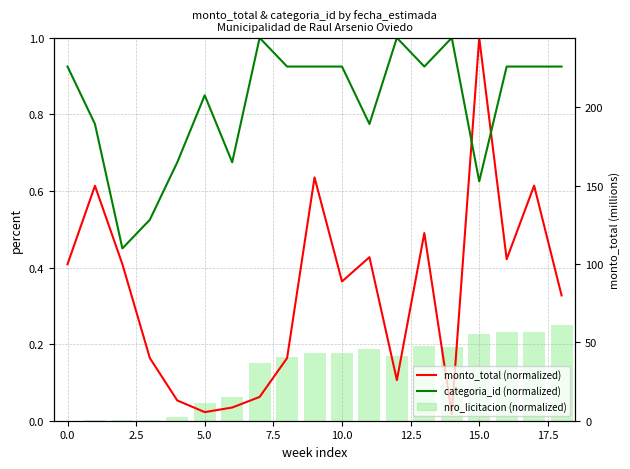

Reading left to right, extract all data points from this chart.

monto_total (normalized, max=244475280): 0.4	0.6	0.4	0.2	0.1	0.0	0.0	0.1	0.2	0.6	0.4	0.4	0.1	0.5	0.0	1.0	0.4	0.6	0.3
categoria_id (normalized, max=40): 0.9	0.8	0.5	0.5	0.7	0.8	0.7	1.0	0.9	0.9	0.9	0.8	1.0	0.9	1.0	0.6	0.9	0.9	0.9
nro_licitacion (normalized): 0.0	0.0	0.0	0.0	0.0	0.0	0.1	0.1	0.2	0.2	0.2	0.2	0.2	0.2	0.2	0.2	0.2	0.2	0.2